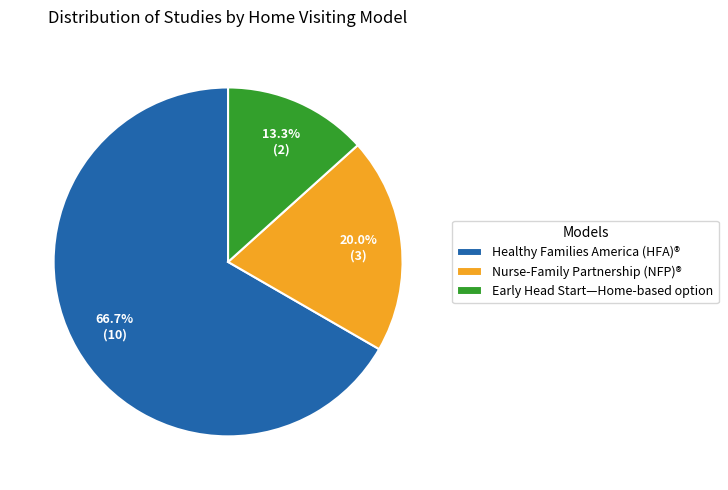

How many slices are in this pie chart?

3